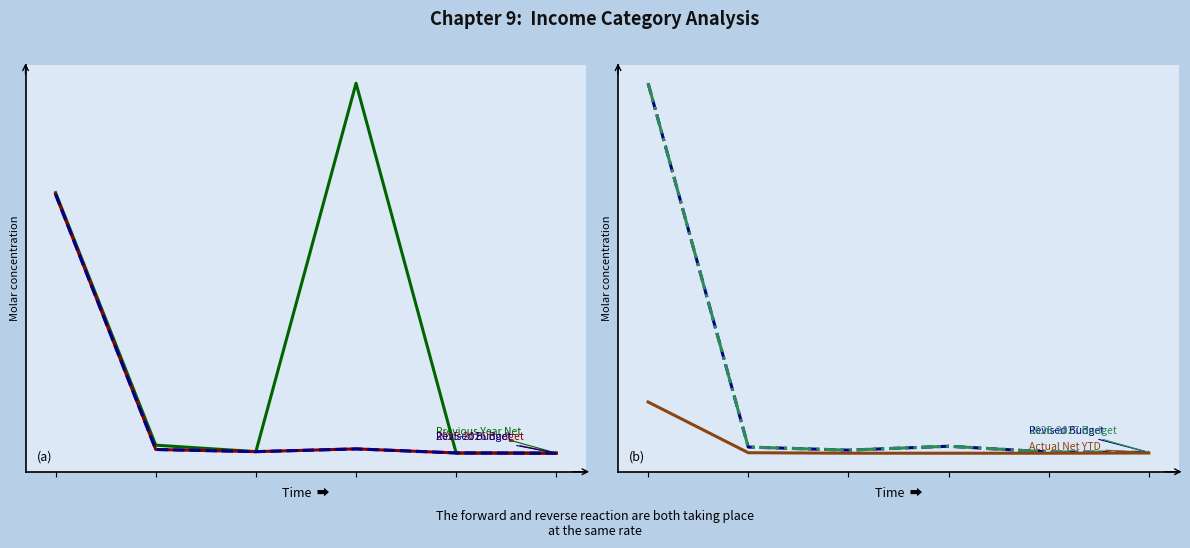

Reading left to right, extract all data points from this chart.

Previous Year Net: 0=90595.0	1=2993.1	2=750.0	3=128566.3	4=234.5	5=250.0
2025-2026 Budget: 0=90000.0	1=1500.0	2=750.0	3=1700.0	4=300.0	5=200.0
Revised Budget: 0=90000.0	1=1500.0	2=750.0	3=1700.0	4=300.0	5=200.0
2026-2027 Budget: 0=90000.0	1=1500.0	2=750.0	3=1700.0	4=300.0	5=200.0
Actual Net YTD: 0=12465.0	1=122.5	2=0.0	3=0.0	4=0.0	5=50.0